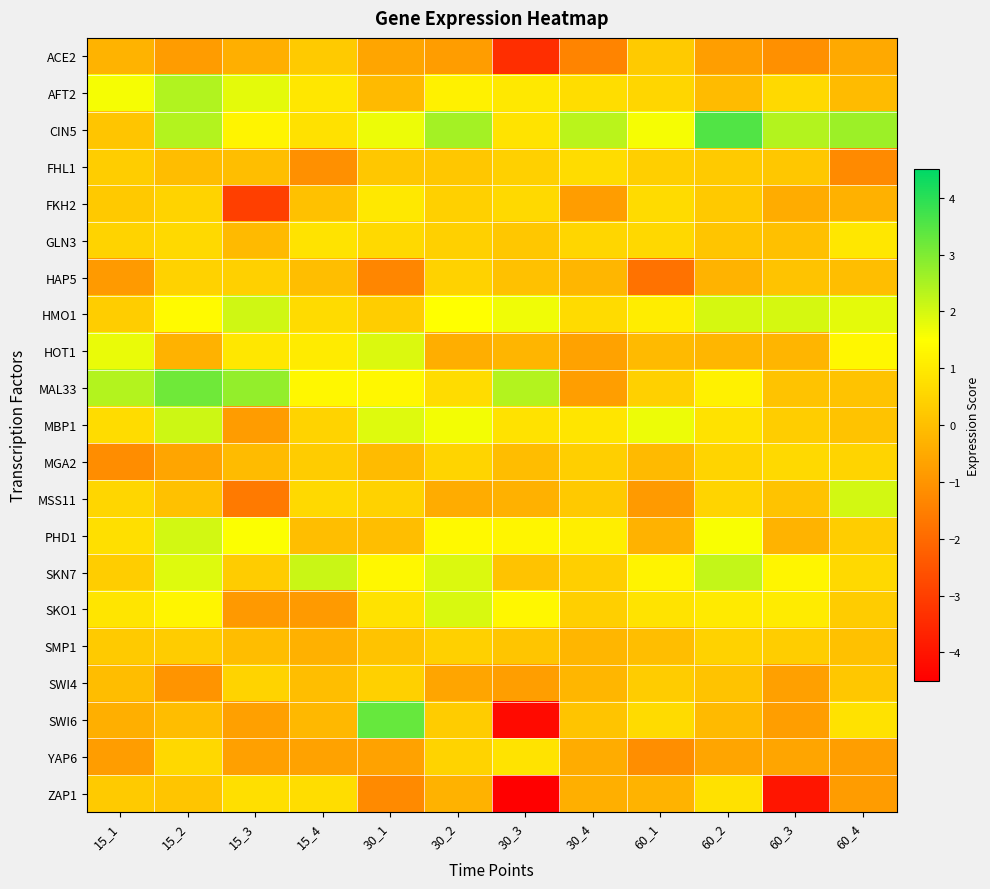

What is the greatest value displayed?

3.5